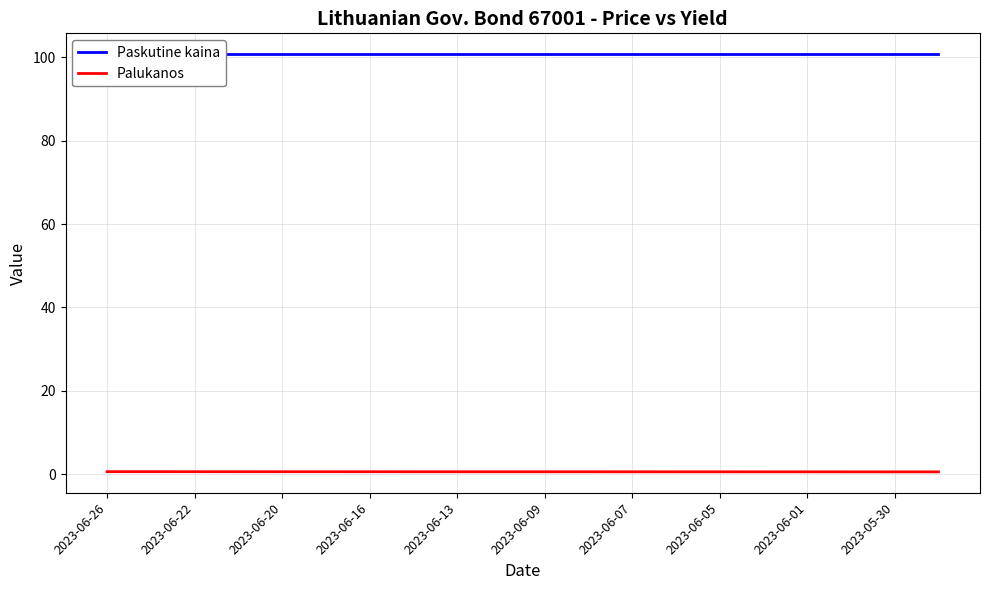

What are all the series names shown in the legend?

Paskutine kaina, Palukanos